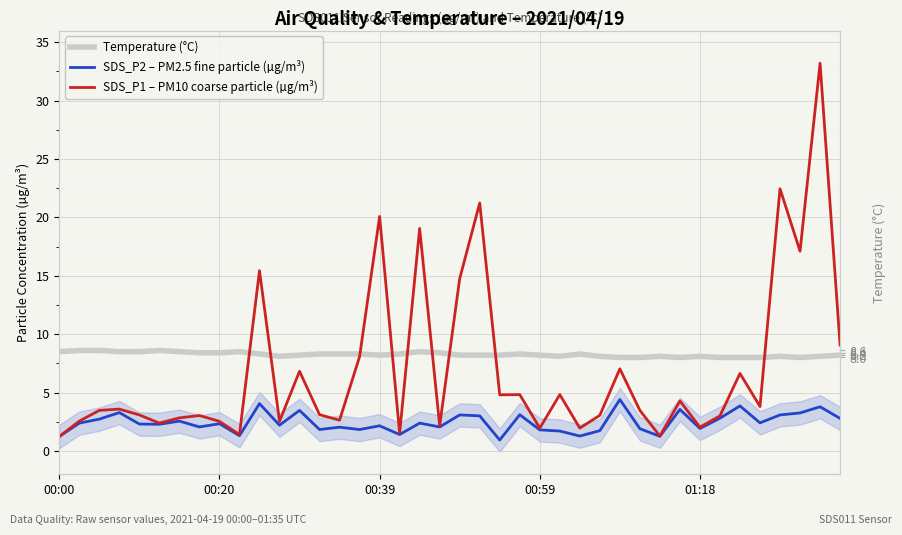

List the series in order of their peak value, lowest first.

SDS_P2 – PM2.5 fine particle (µg/m³), Temperature (°C), SDS_P1 – PM10 coarse particle (µg/m³)